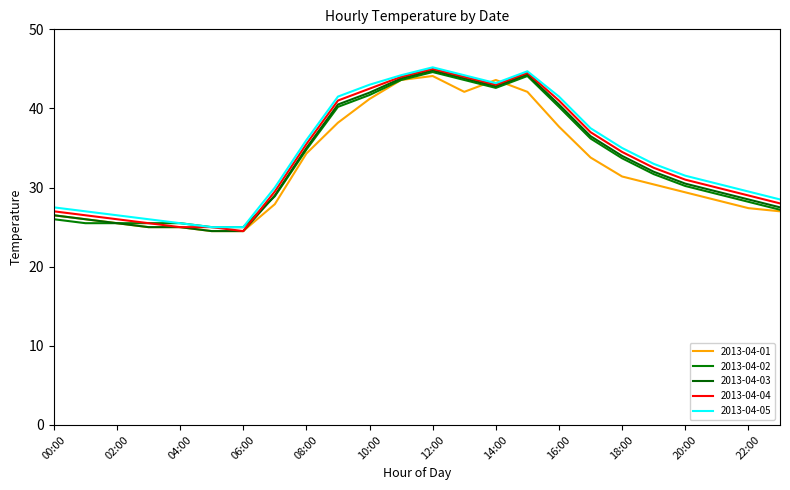

Reading left to right, list all the values displayed in this chart.

2013-04-01: 00:00=26.5	01:00=26.0	02:00=25.5	03:00=25.0	04:00=25.0	05:00=24.5	06:00=24.5	07:00=27.9	08:00=34.3	09:00=38.2	10:00=41.2	11:00=43.6	12:00=44.1	13:00=42.1	14:00=43.6	15:00=42.1	16:00=37.7	17:00=33.8	18:00=31.4	19:00=30.4	20:00=29.4	21:00=28.4	22:00=27.4	23:00=27.0
2013-04-02: 00:00=26.0	01:00=25.5	02:00=25.5	03:00=25.5	04:00=25.5	05:00=25.0	06:00=25.0	07:00=28.9	08:00=34.8	09:00=40.2	10:00=41.7	11:00=43.6	12:00=44.6	13:00=43.6	14:00=42.6	15:00=44.1	16:00=40.2	17:00=36.2	18:00=33.7	19:00=31.7	20:00=30.2	21:00=29.2	22:00=28.2	23:00=27.2
2013-04-03: 00:00=26.5	01:00=26.0	02:00=25.5	03:00=25.0	04:00=25.0	05:00=24.5	06:00=24.5	07:00=29.0	08:00=35.0	09:00=40.5	10:00=42.0	11:00=43.8	12:00=44.8	13:00=43.8	14:00=42.8	15:00=44.3	16:00=40.5	17:00=36.5	18:00=34.0	19:00=32.0	20:00=30.5	21:00=29.5	22:00=28.5	23:00=27.5
2013-04-04: 00:00=27.0	01:00=26.5	02:00=26.0	03:00=25.5	04:00=25.0	05:00=25.0	06:00=24.5	07:00=29.5	08:00=35.5	09:00=41.0	10:00=42.5	11:00=44.0	12:00=45.0	13:00=44.0	14:00=43.0	15:00=44.5	16:00=41.0	17:00=37.0	18:00=34.5	19:00=32.5	20:00=31.0	21:00=30.0	22:00=29.0	23:00=28.0
2013-04-05: 00:00=27.5	01:00=27.0	02:00=26.5	03:00=26.0	04:00=25.5	05:00=25.0	06:00=25.0	07:00=30.0	08:00=36.0	09:00=41.5	10:00=43.0	11:00=44.2	12:00=45.2	13:00=44.2	14:00=43.2	15:00=44.7	16:00=41.5	17:00=37.5	18:00=35.0	19:00=33.0	20:00=31.5	21:00=30.5	22:00=29.5	23:00=28.5